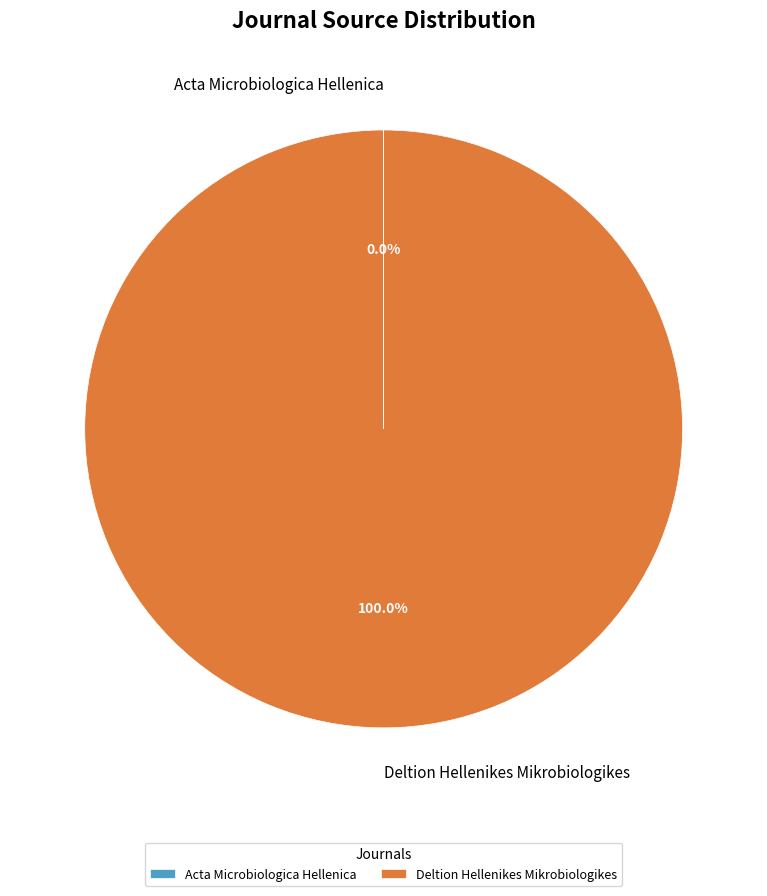

Which category has the biggest portion of the pie?

Deltion Hellenikes Mikrobiologikes